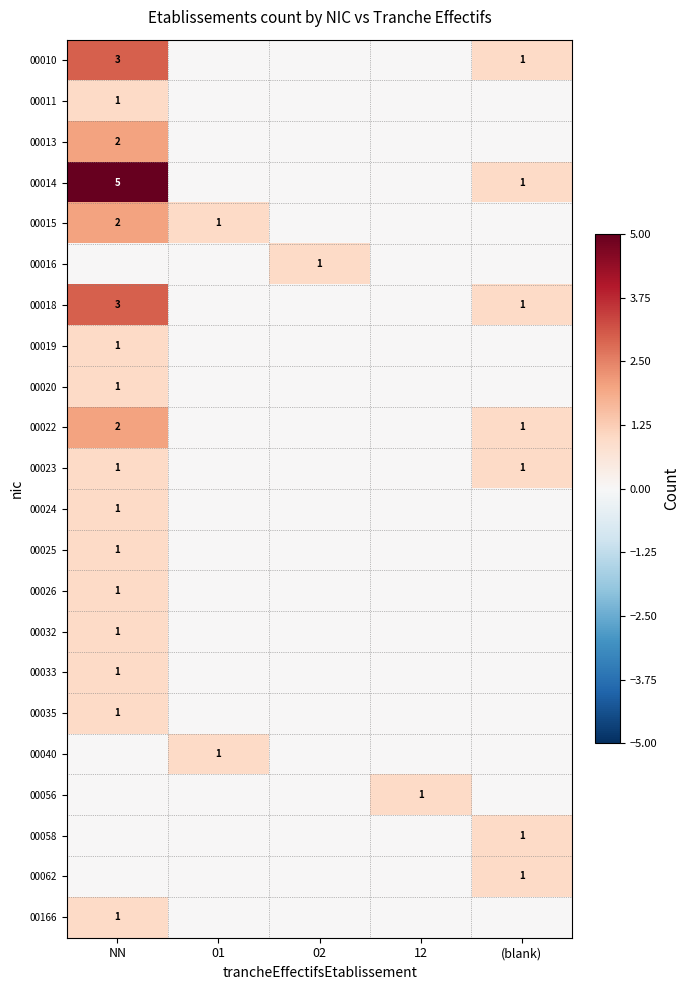

The 00056 series shows 1 at 12. True or false?

True